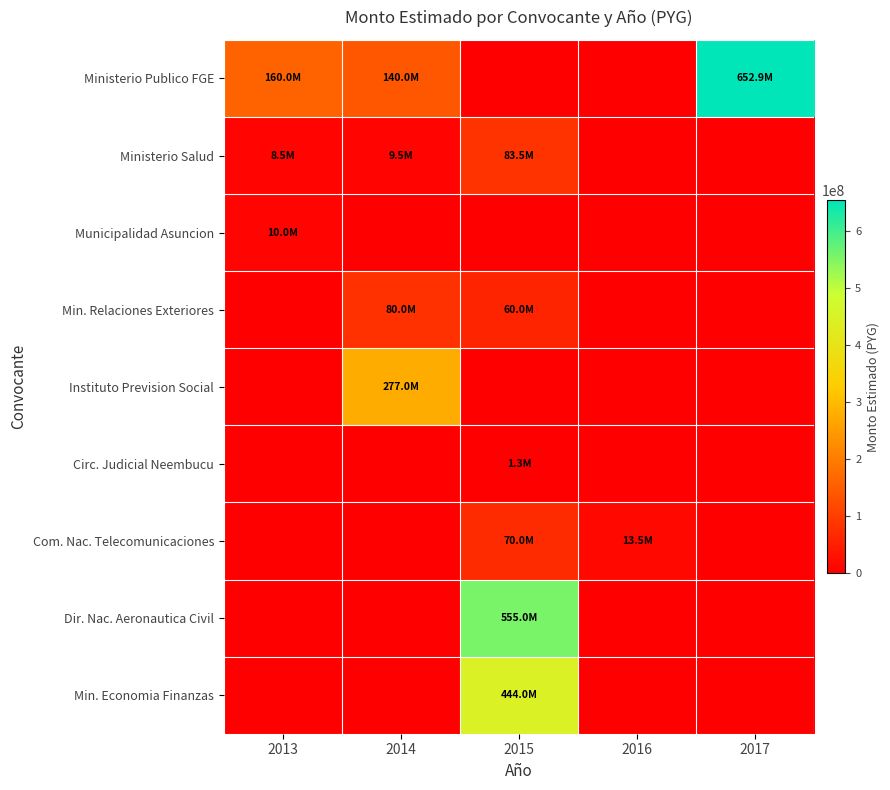

Between 2014 and 2015, which series saw the biggest shift?

Dir. Nac. Aeronautica Civil